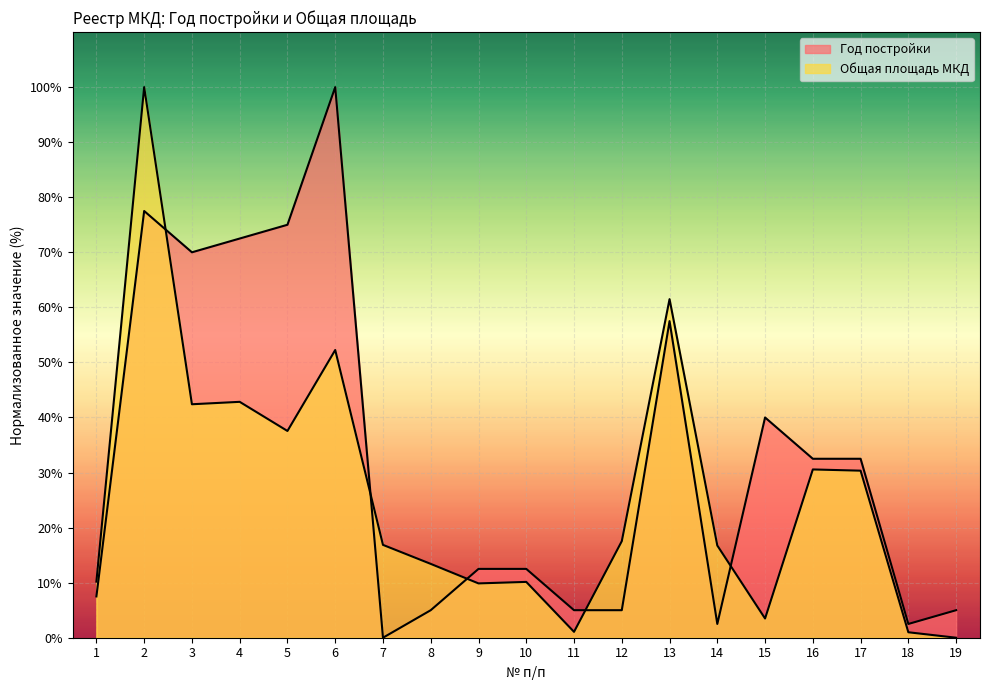

At which label is Год постройки closest to 50?

13